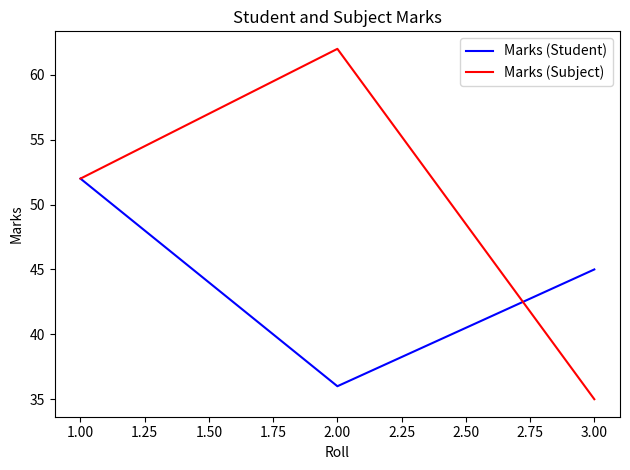

What is the total value across all series at 1.00?

104